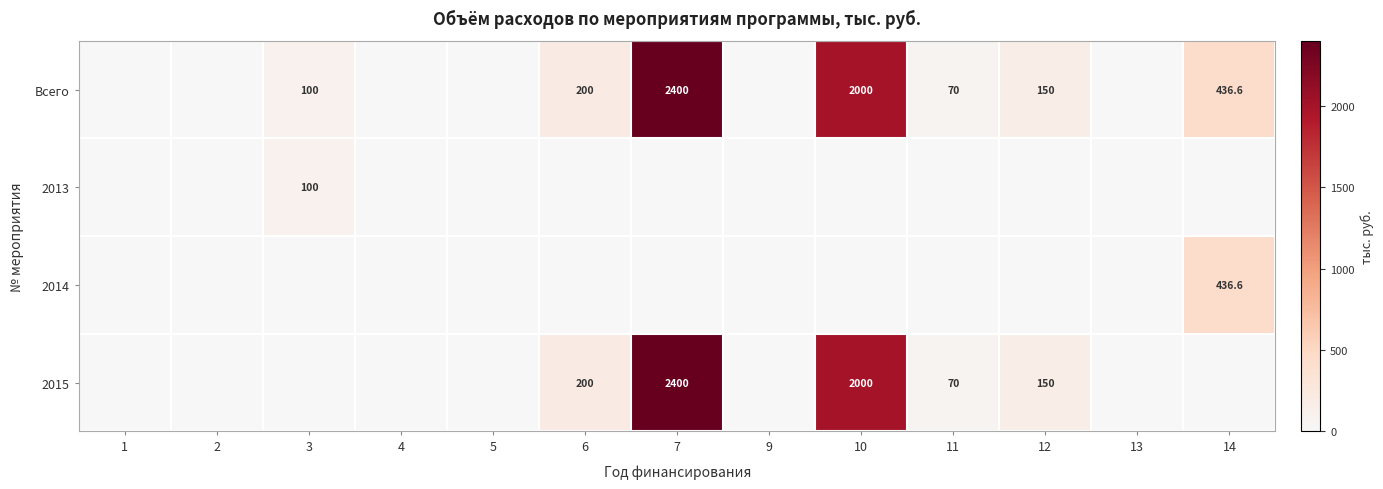

True or false: 2013 has a value of 168.7 at 3.

False